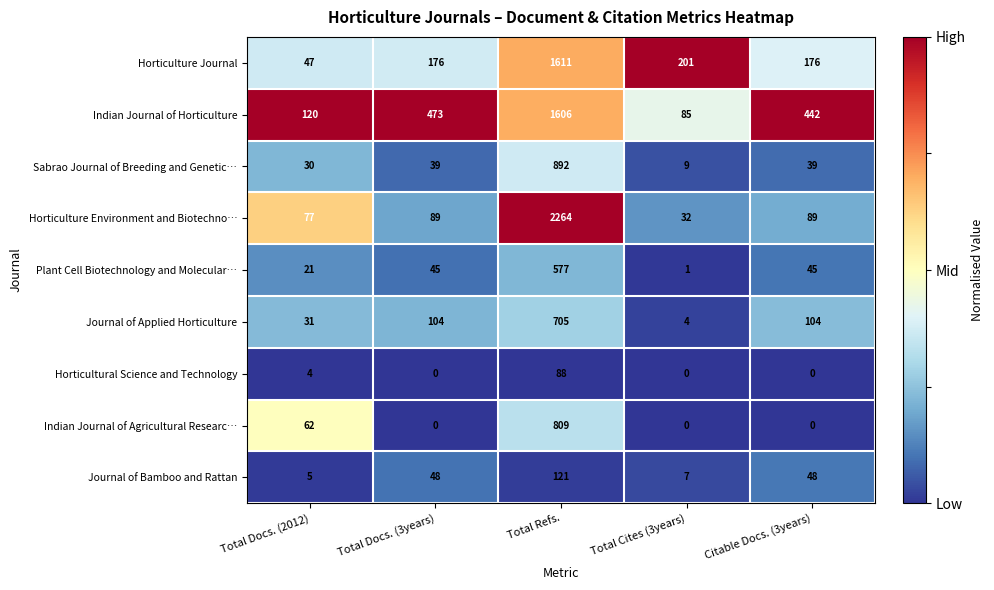

What is the difference between the maximum and second lowest values in the Plant Cell Biotechnology and Molecular… series?

556